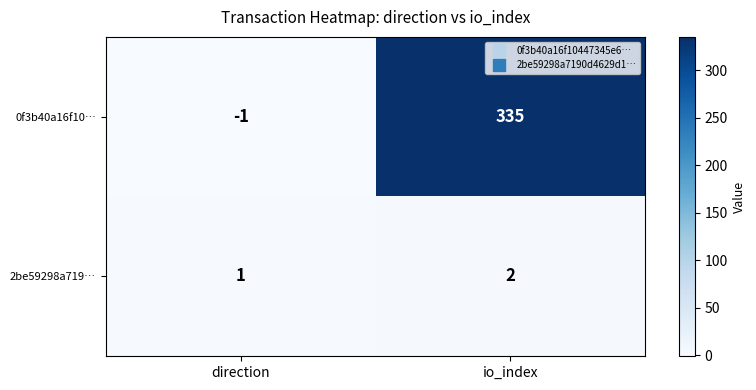

What is the sum of the 2be59298a719… values at io_index and direction?

3